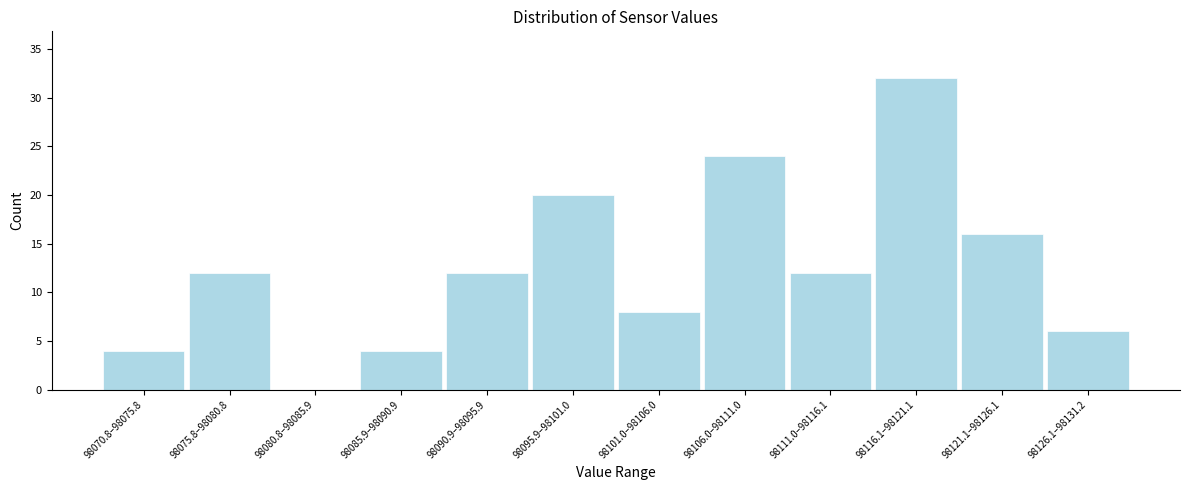

Reading left to right, what are all the values shown in this chart?

98070.8–98075.8=4	98075.8–98080.8=12	98080.8–98085.9=0	98085.9–98090.9=4	98090.9–98095.9=12	98095.9–98101.0=20	98101.0–98106.0=8	98106.0–98111.0=24	98111.0–98116.1=12	98116.1–98121.1=32	98121.1–98126.1=16	98126.1–98131.2=6